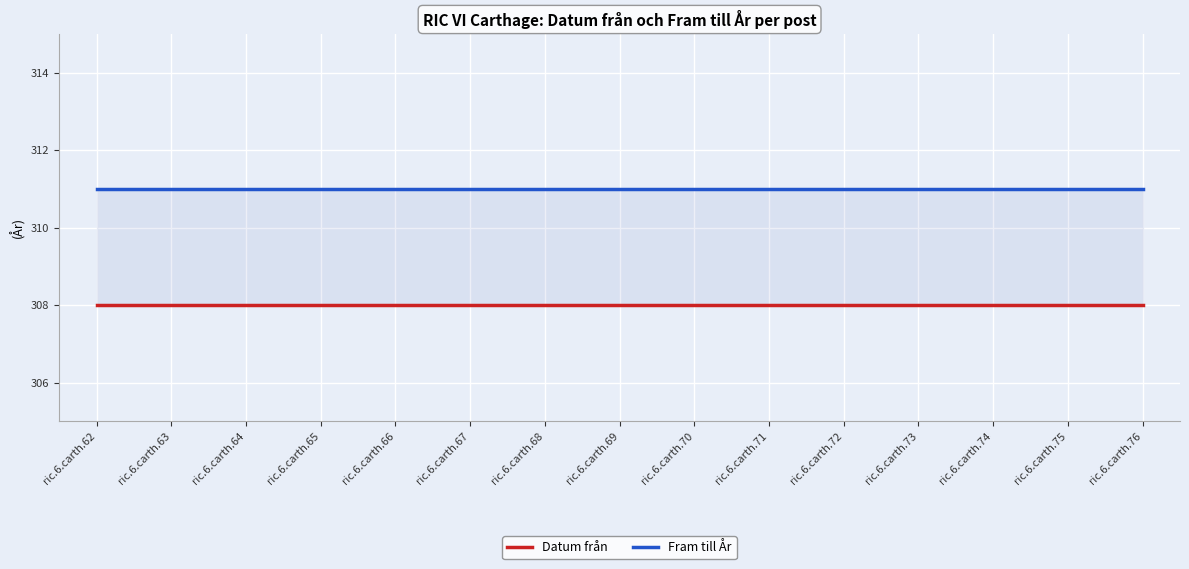

Reading left to right, list all the values displayed in this chart.

Datum från: ric.6.carth.62=308	ric.6.carth.63=308	ric.6.carth.64=308	ric.6.carth.65=308	ric.6.carth.66=308	ric.6.carth.67=308	ric.6.carth.68=308	ric.6.carth.69=308	ric.6.carth.70=308	ric.6.carth.71=308	ric.6.carth.72=308	ric.6.carth.73=308	ric.6.carth.74=308	ric.6.carth.75=308	ric.6.carth.76=308
Fram till År: ric.6.carth.62=311	ric.6.carth.63=311	ric.6.carth.64=311	ric.6.carth.65=311	ric.6.carth.66=311	ric.6.carth.67=311	ric.6.carth.68=311	ric.6.carth.69=311	ric.6.carth.70=311	ric.6.carth.71=311	ric.6.carth.72=311	ric.6.carth.73=311	ric.6.carth.74=311	ric.6.carth.75=311	ric.6.carth.76=311